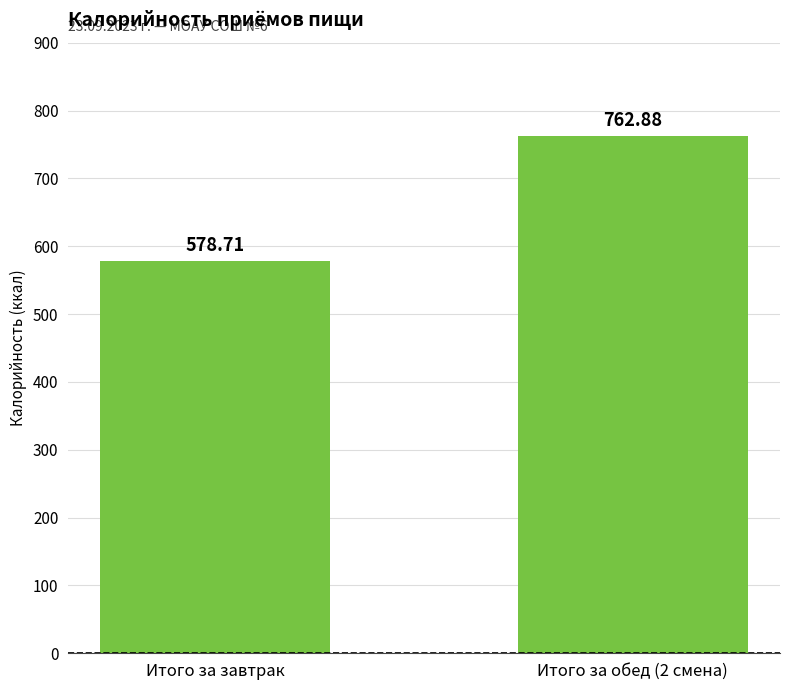

What is the average value?

670.8